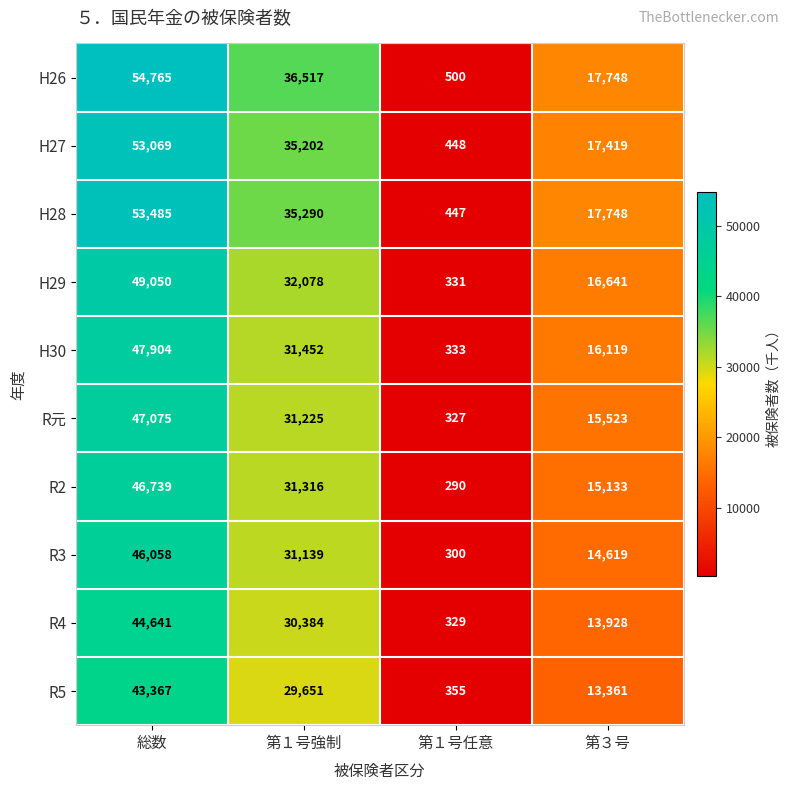

Rank the series by their maximum value, from highest to lowest.

H26, H28, H27, H29, H30, R元, R2, R3, R4, R5